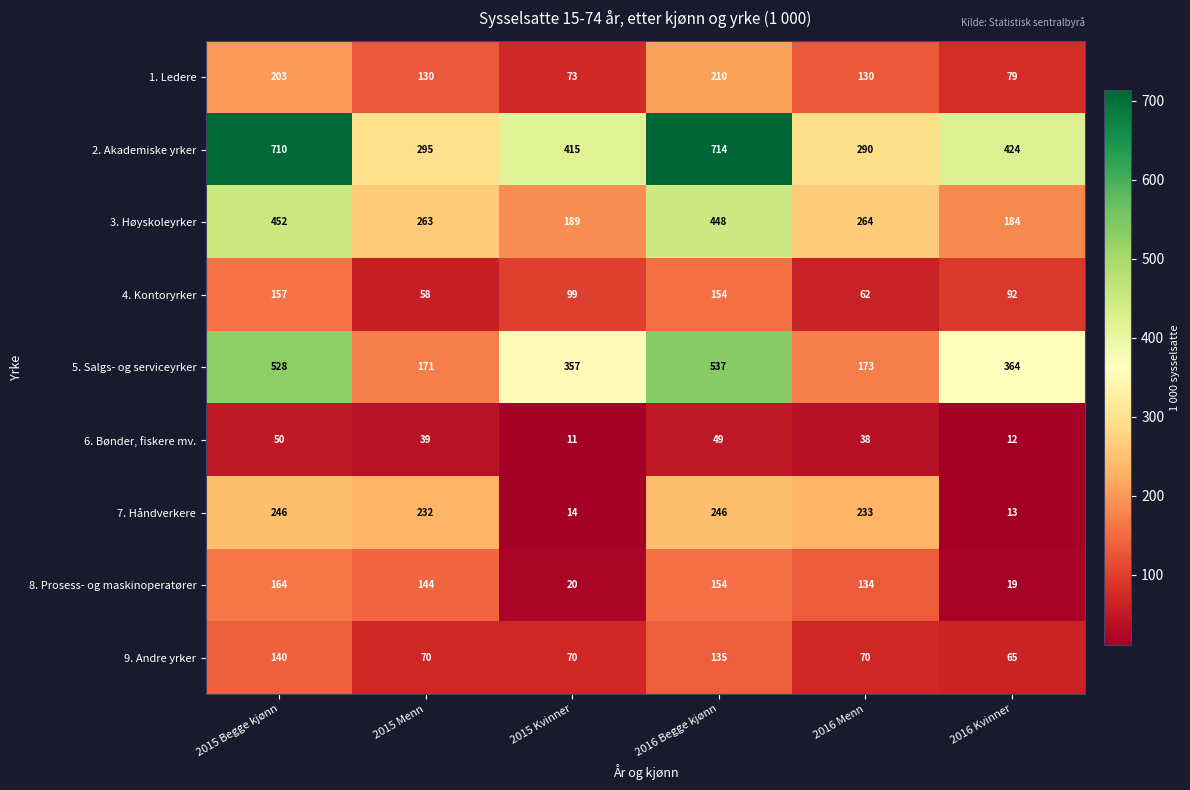

Is it true that 7. Håndverkere equals 353 at 2015 Menn?

False